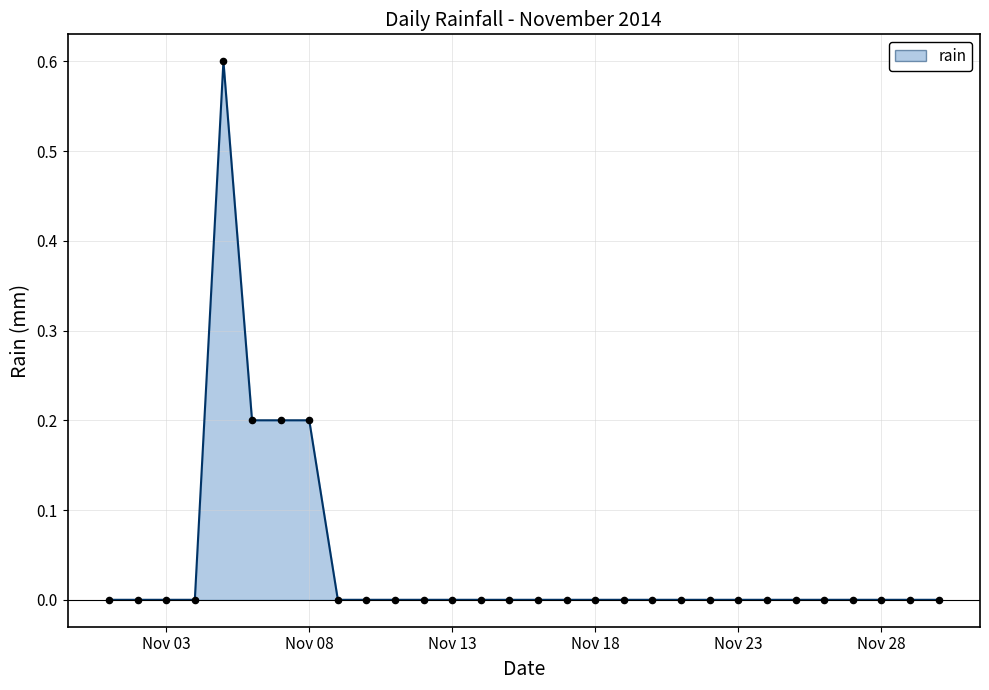

What is the difference between the maximum and minimum values?

0.6